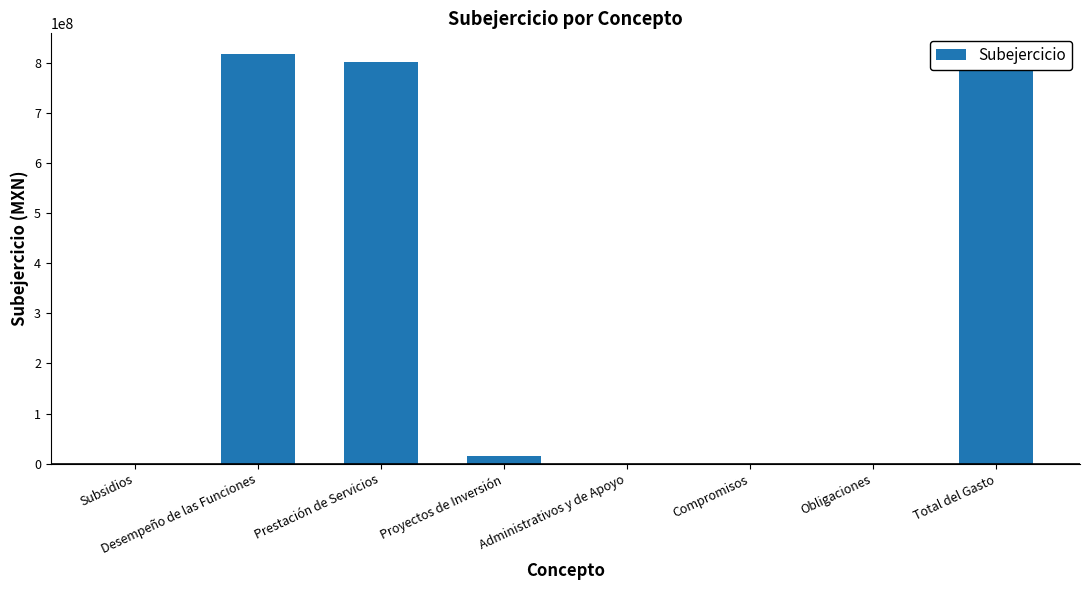

How many positive values are there?

5